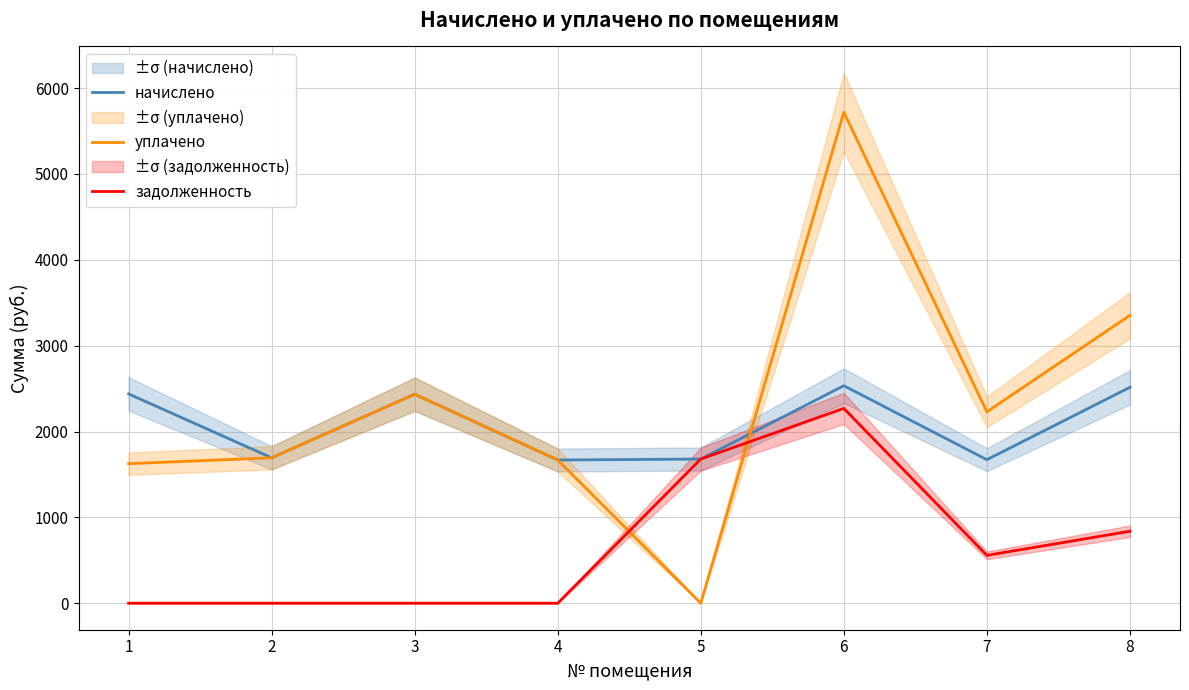

Where does the уплачено series first go above 2228?

3